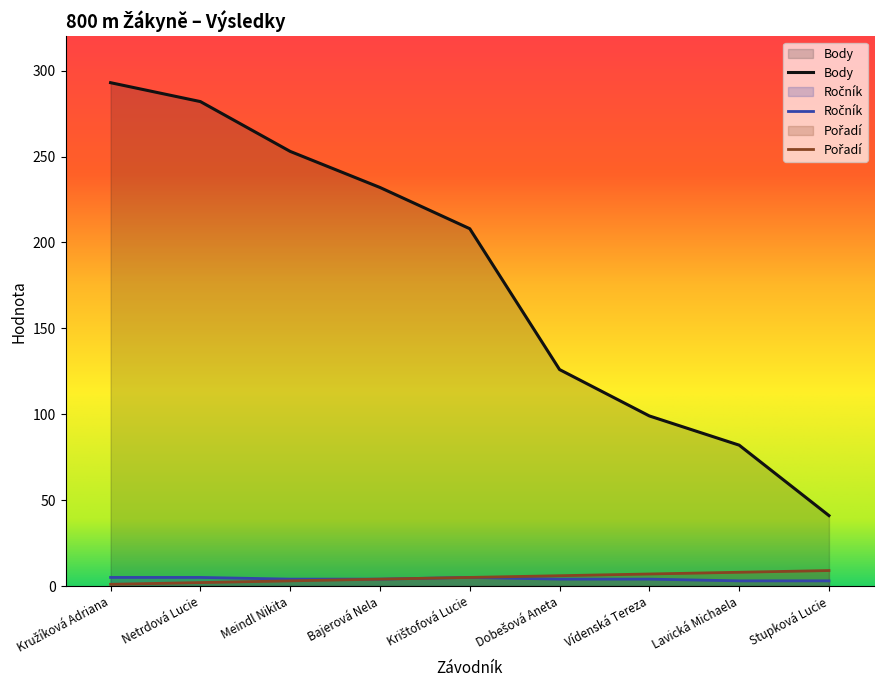

How many values in the Body series are below 208?

4